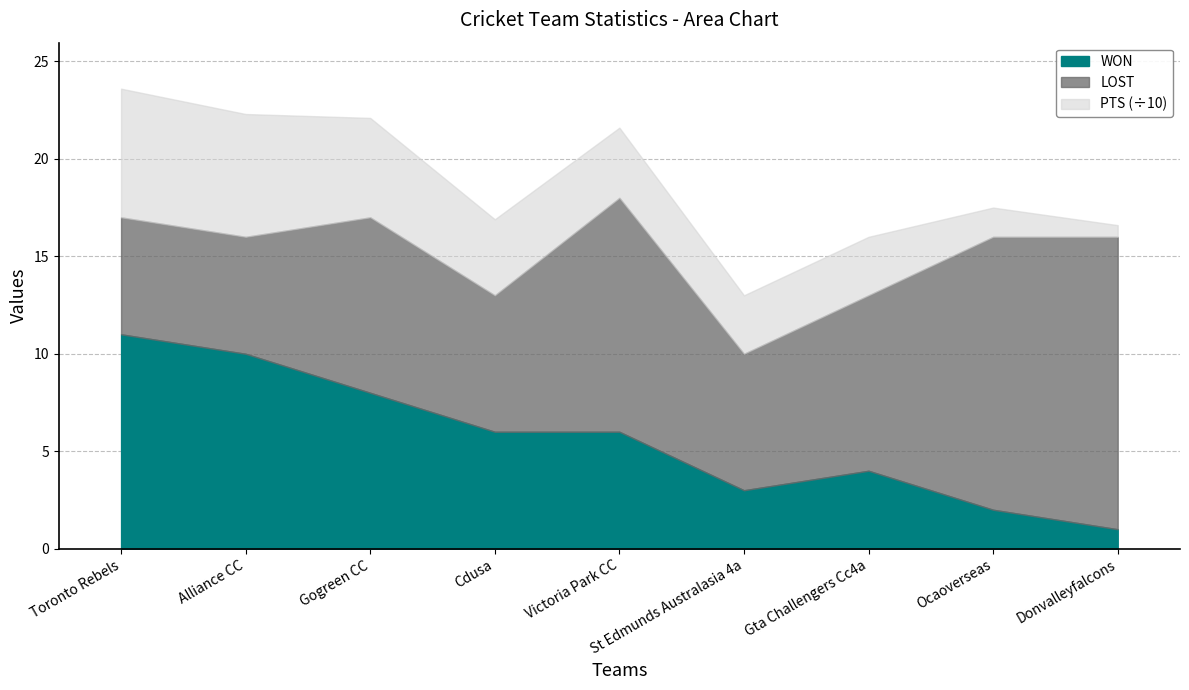

How many categories are shown in the chart?

9